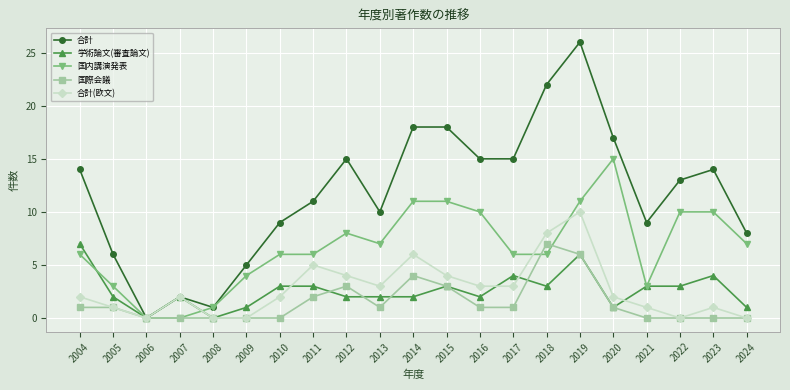

Which series has the largest range (max minus min)?

合計